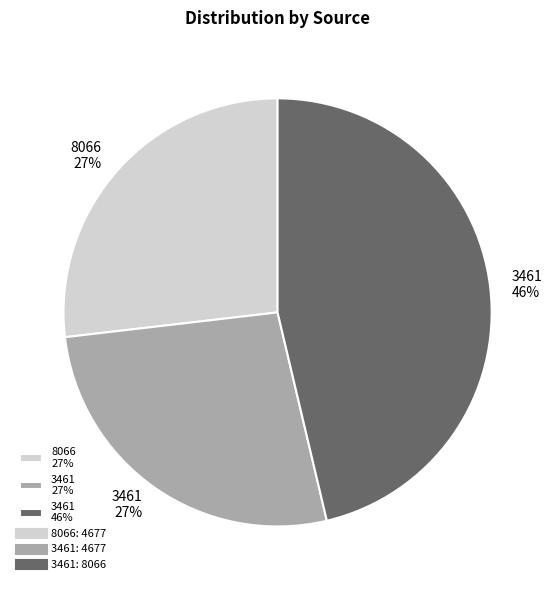

How many segments does this pie chart have?

3